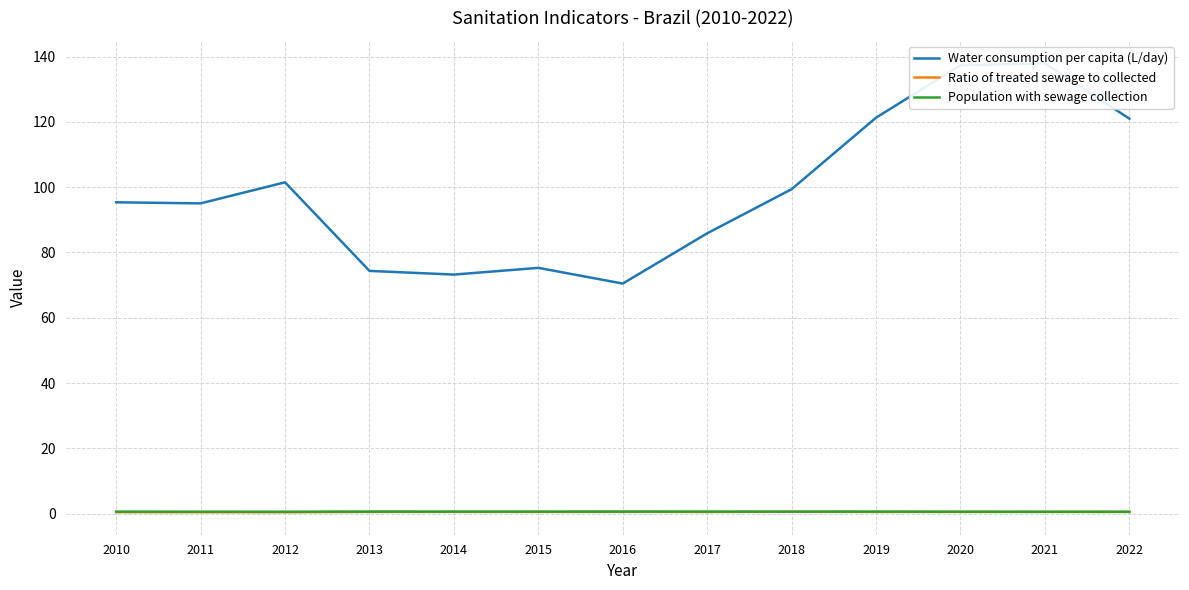

What are all the series names shown in the legend?

Water consumption per capita (L/day), Ratio of treated sewage to collected, Population with sewage collection